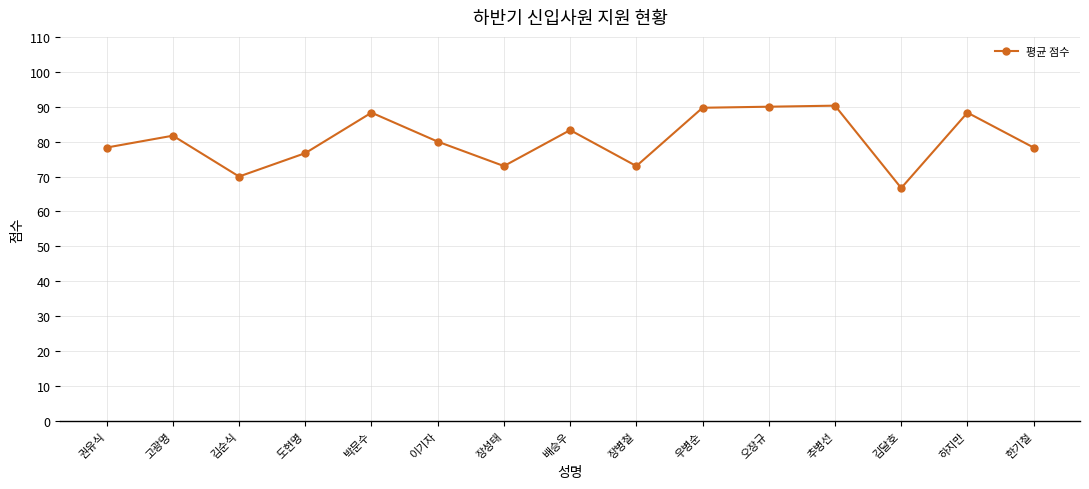

Is it true that the value at 김순식 is 41.6?

False